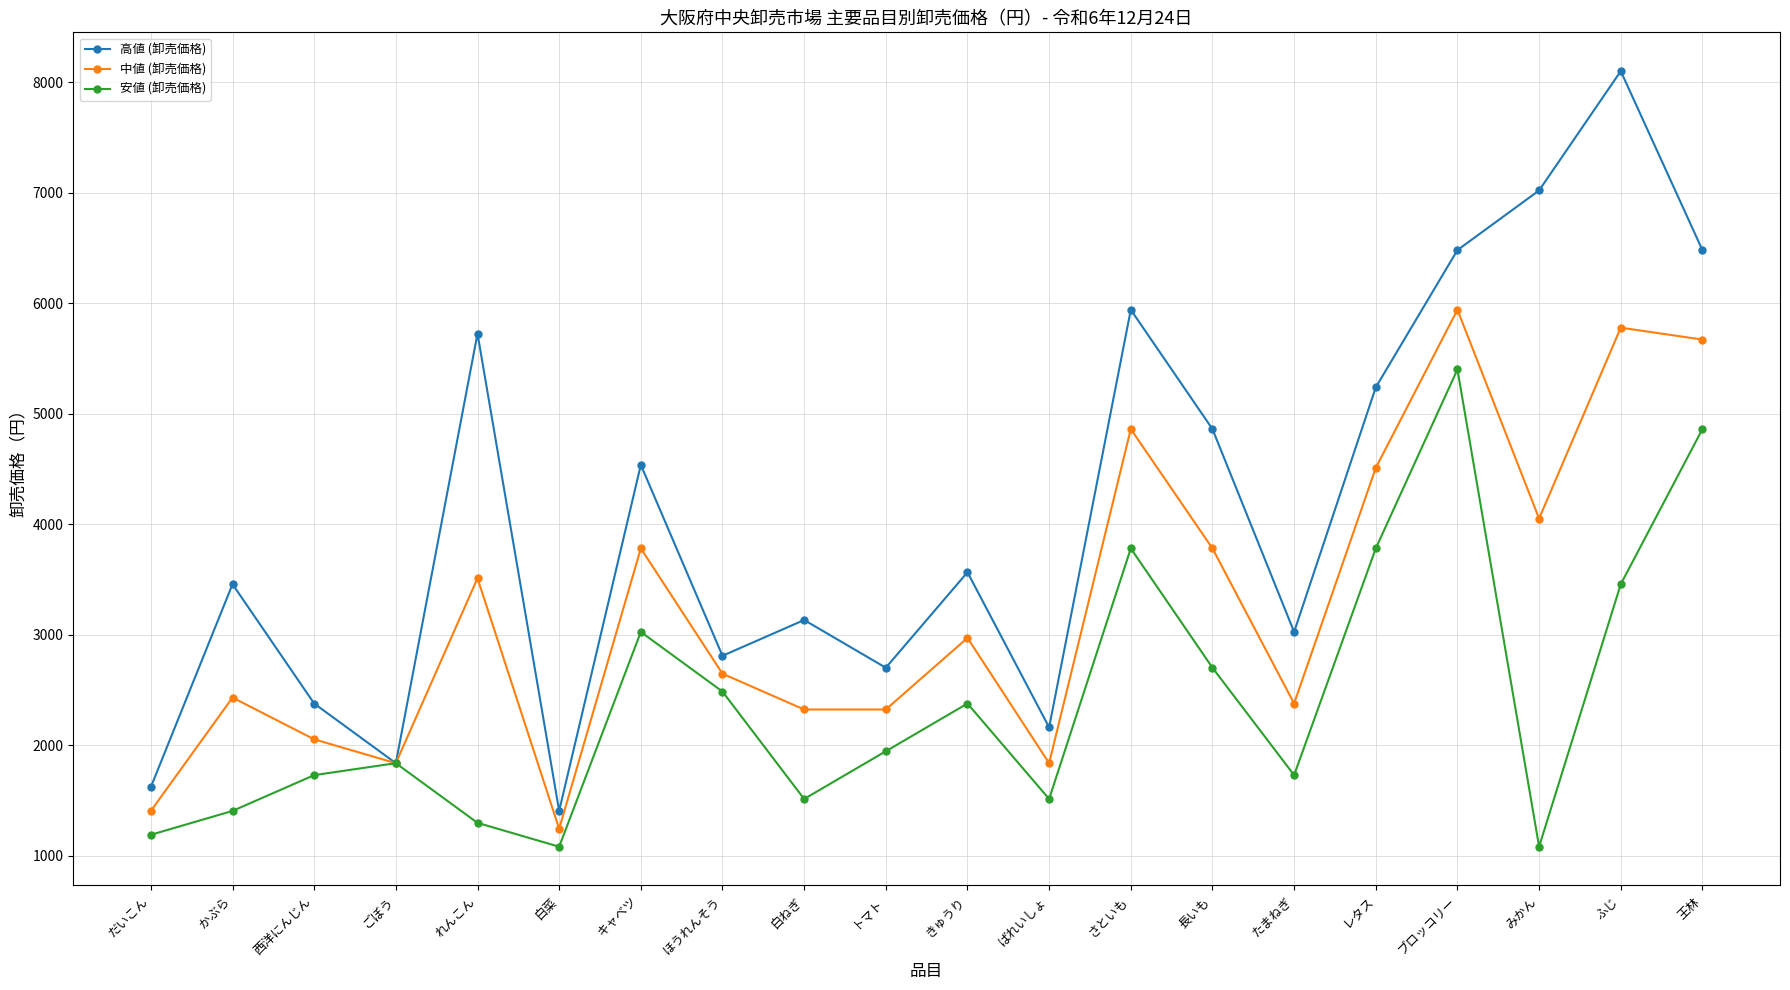

List the series in order of their peak value, highest first.

高値 (卸売価格), 中値 (卸売価格), 安値 (卸売価格)